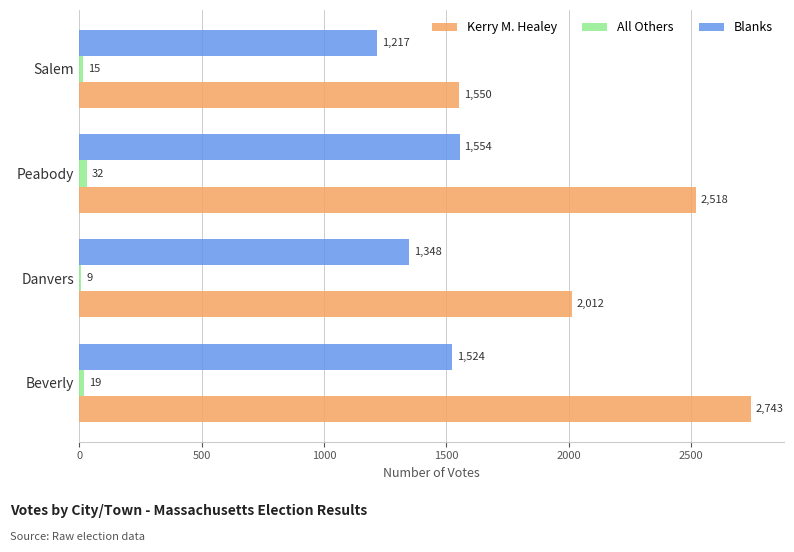

The value of Blanks at Salem is 1217. True or false?

True